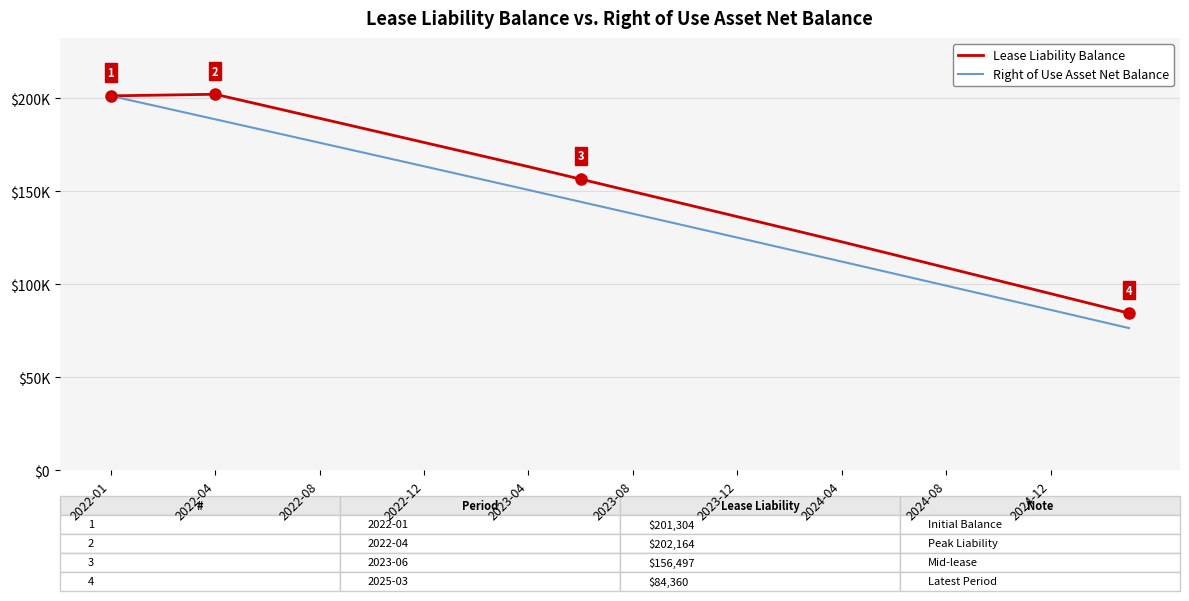

Which series has the largest total across all categories?

Lease Liability Balance